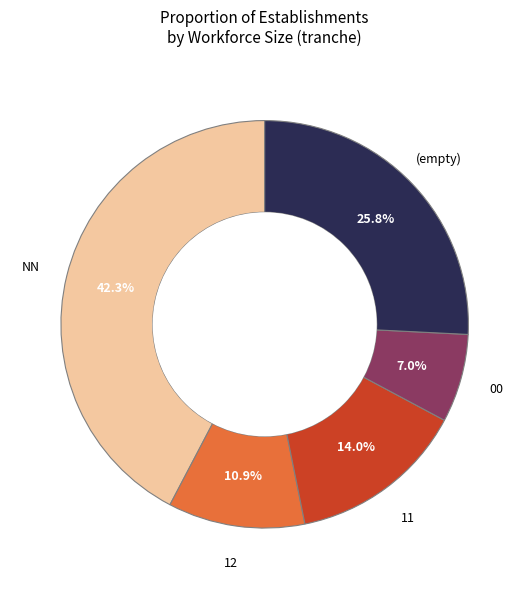

Does any single category account for the majority?

No